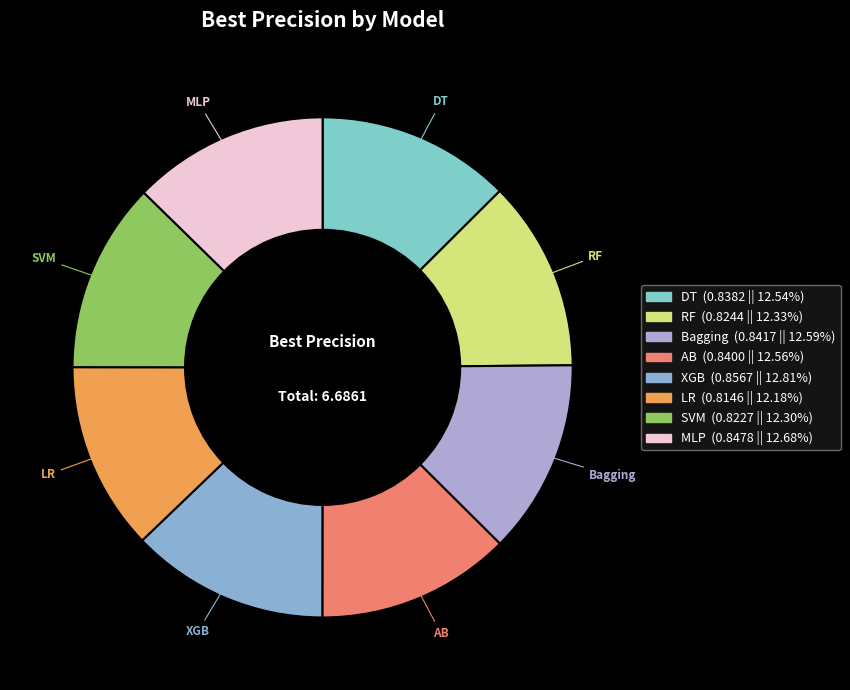

Is there a majority slice in this chart?

No